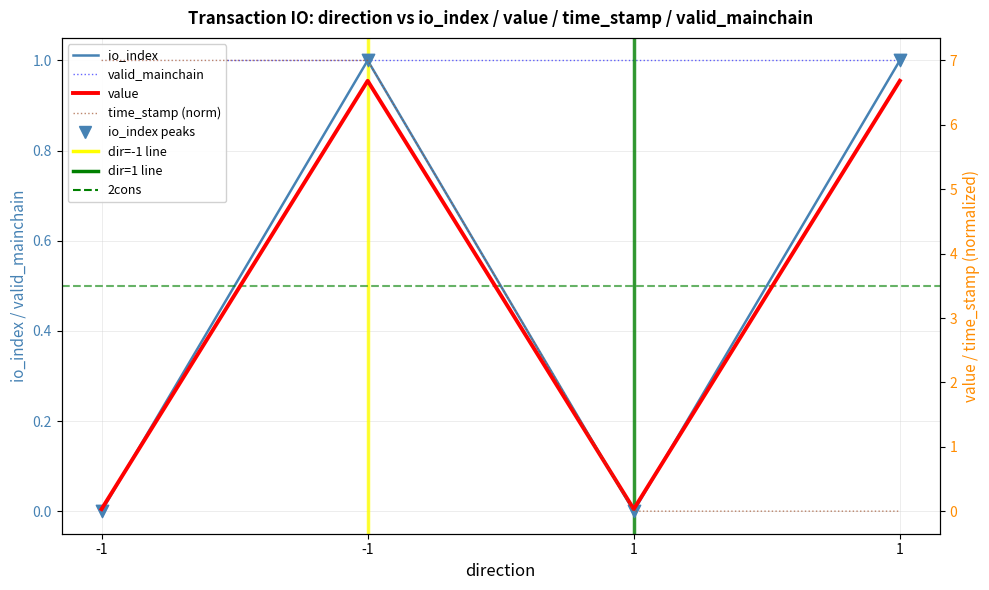

Is the value of io_index at -1 greater than the value of time_stamp at 1?

No